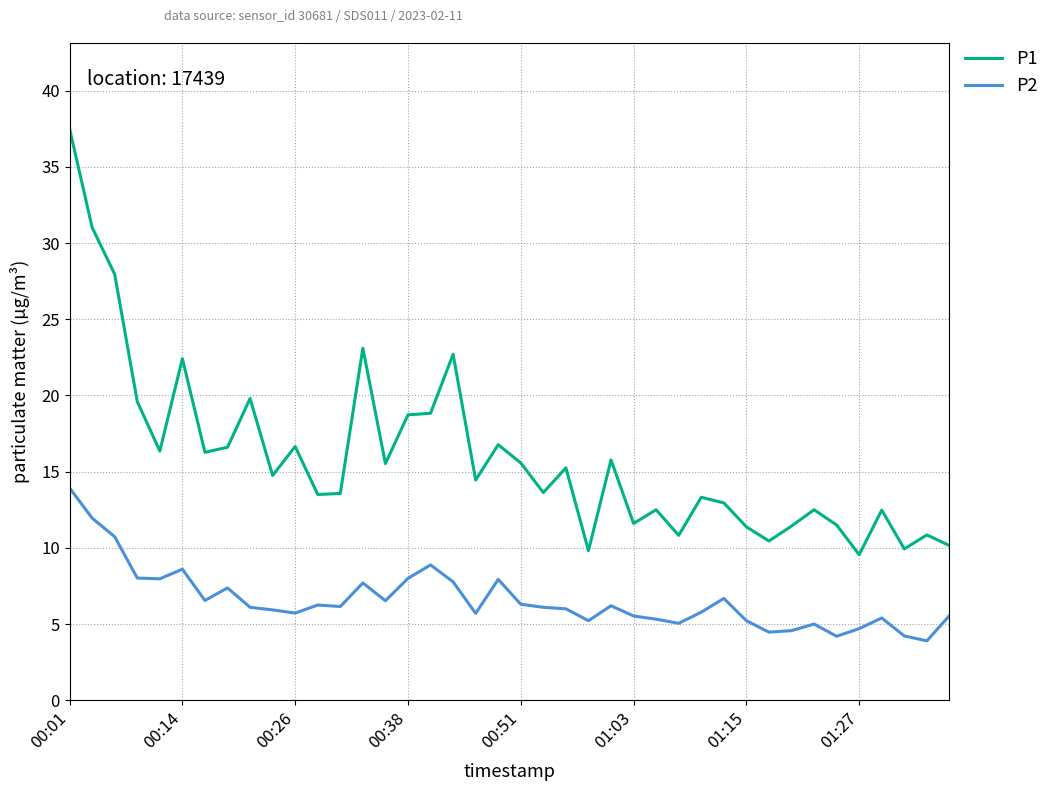

What is the highest value of the P1 series?

37.5